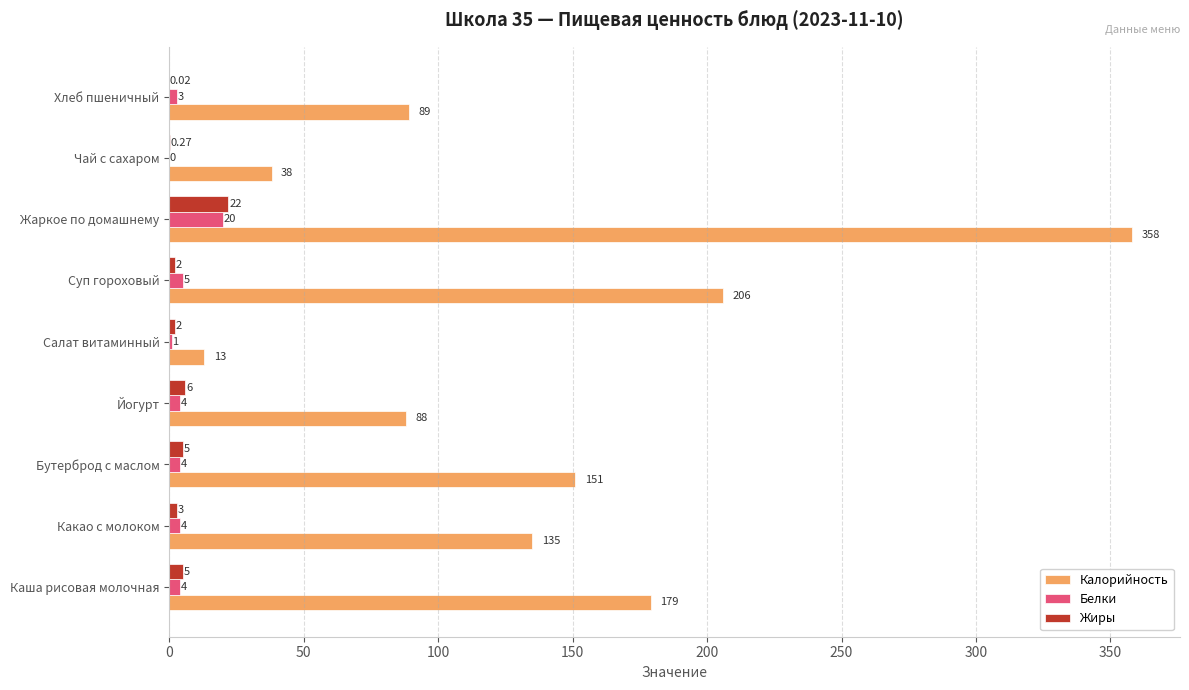

What is the sum of the Калорийность values at Йогурт and Салат витаминный?

101.0